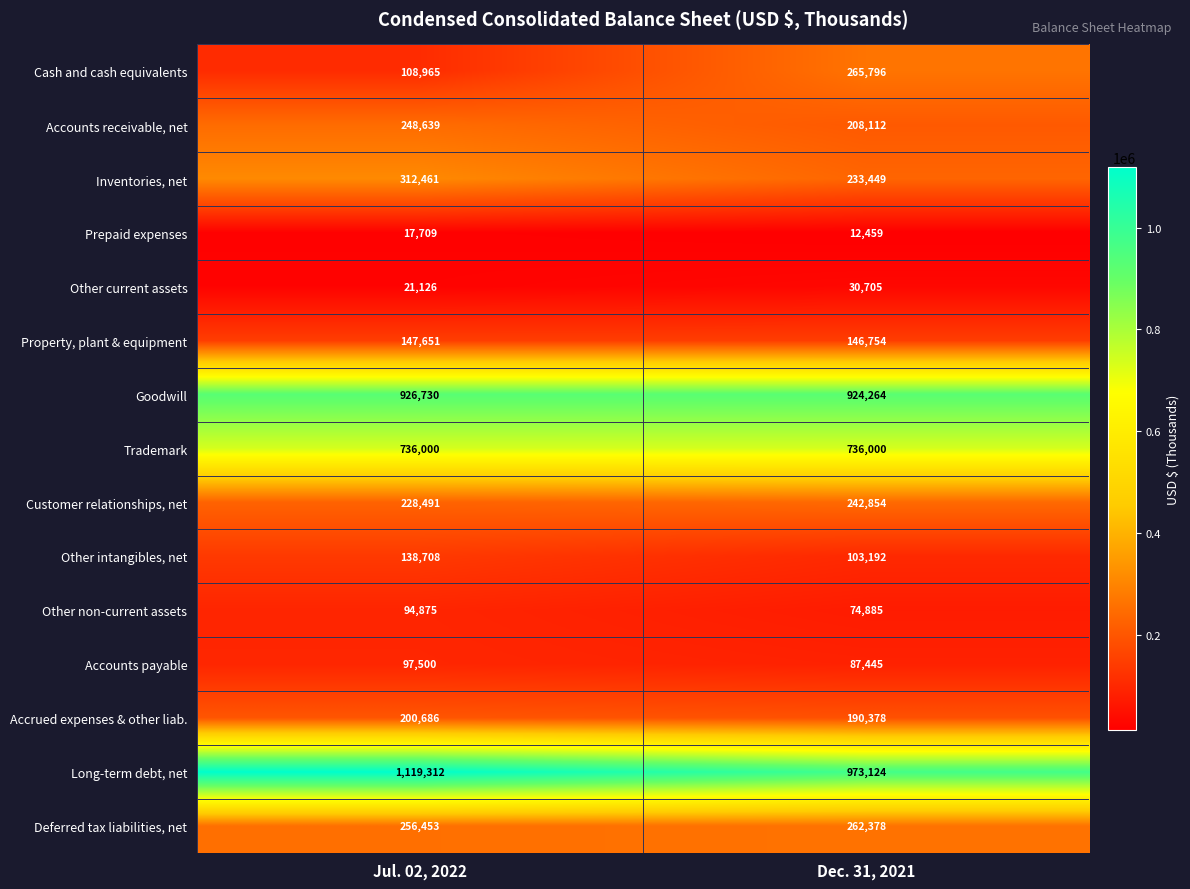

How many data points does each series have?

2